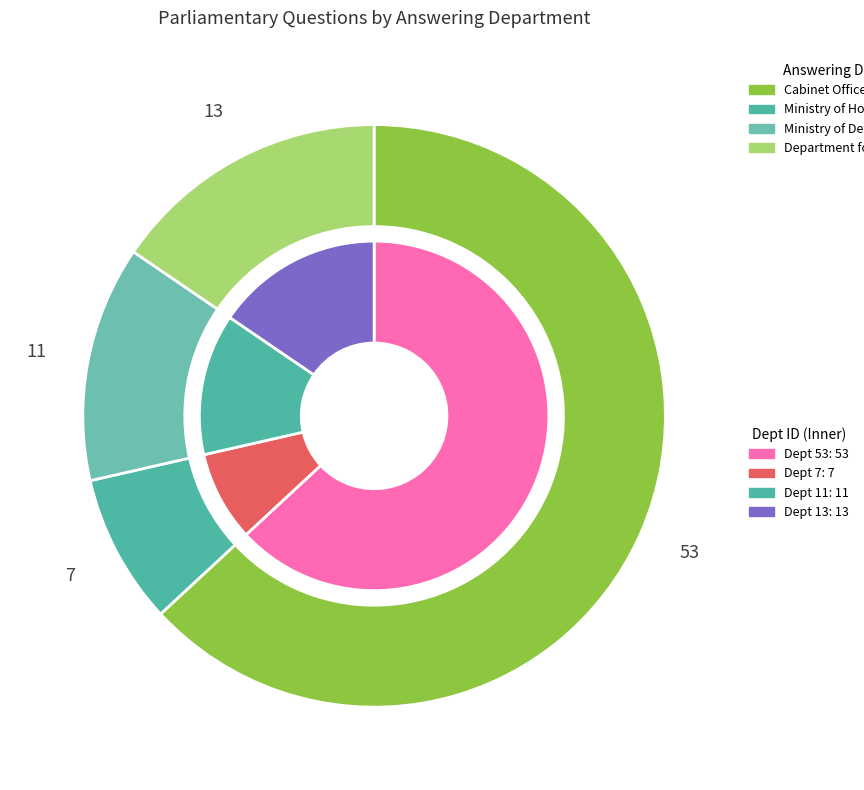

Do Cabinet Office and Ministry of Defence together represent more than half of the pie?

Yes